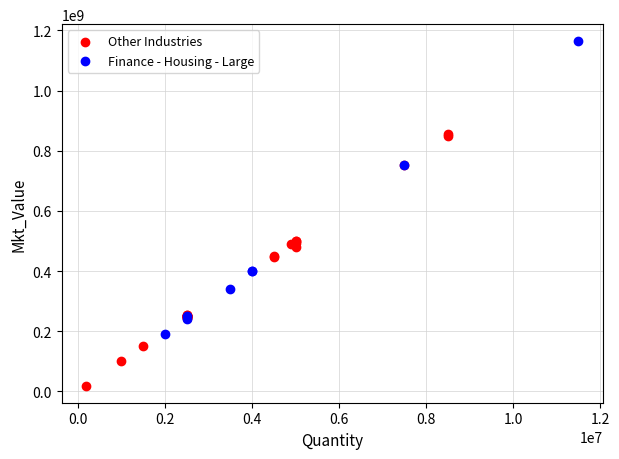

Which series has the widest spread of Y values?

Finance - Housing - Large